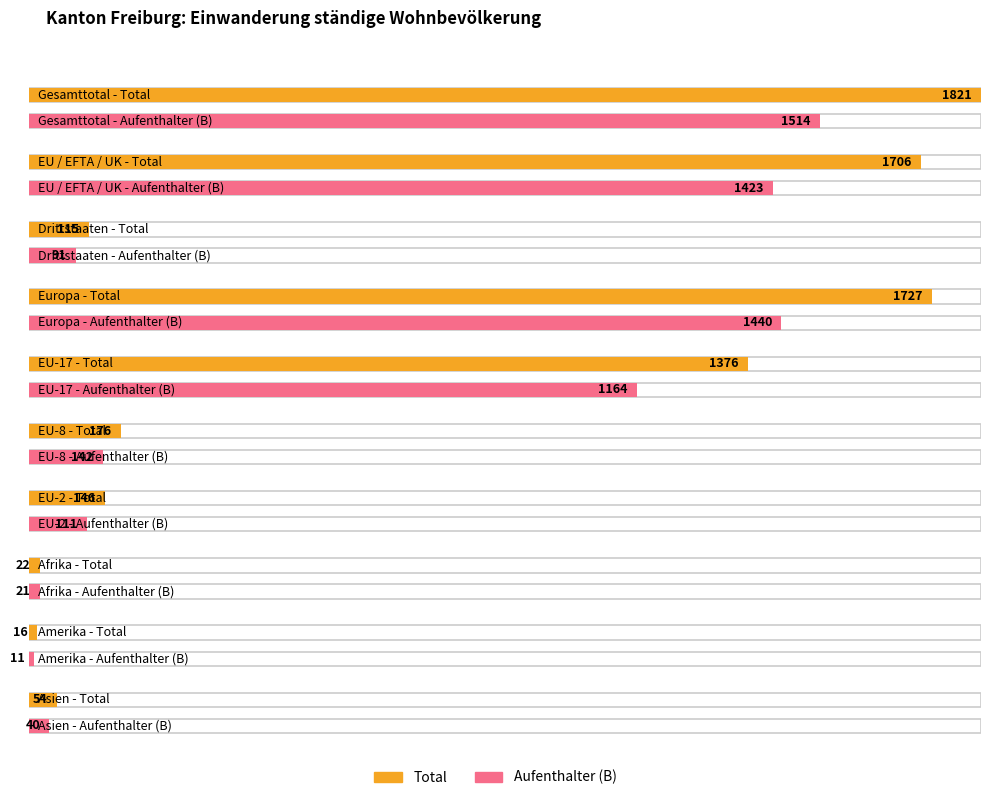

Is it true that Kurzaufenthalter (L) Total equals 9 at Asien?

False